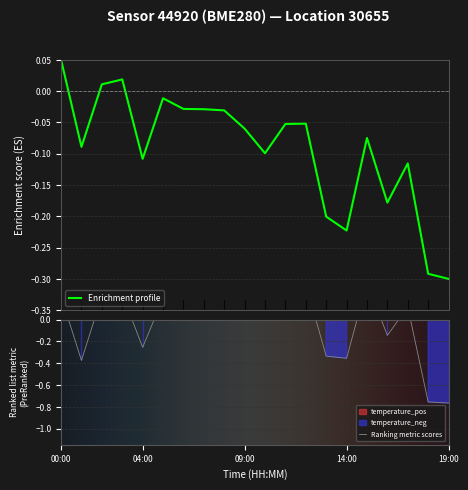

What position from the left is 08:00?

9